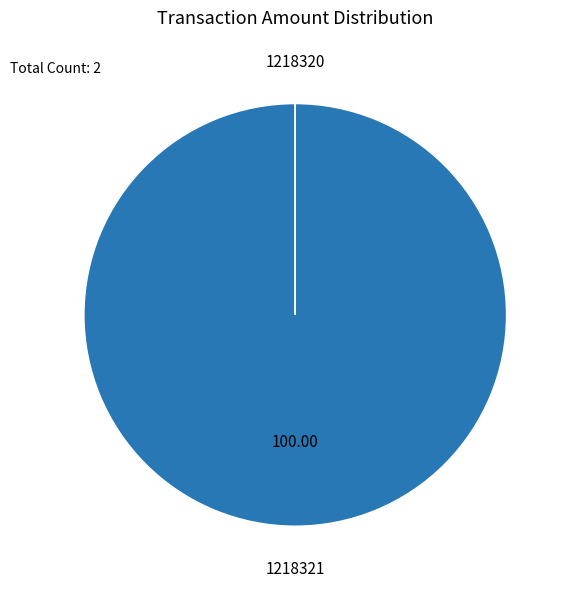

To the nearest percent, what is the combined percentage of 1218321 and 1218320?

100%